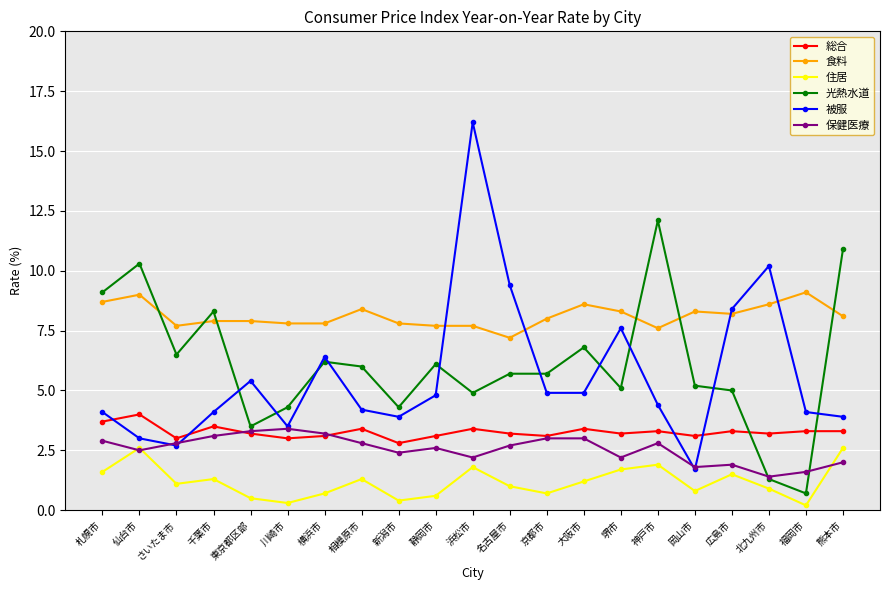

Reading left to right, extract all data points from this chart.

総合: 札幌市=3.7	仙台市=4.0	さいたま市=3.0	千葉市=3.5	東京都区部=3.2	川崎市=3.0	横浜市=3.1	相模原市=3.4	新潟市=2.8	静岡市=3.1	浜松市=3.4	名古屋市=3.2	京都市=3.1	大阪市=3.4	堺市=3.2	神戸市=3.3	岡山市=3.1	広島市=3.3	北九州市=3.2	福岡市=3.3	熊本市=3.3
食料: 札幌市=8.7	仙台市=9.0	さいたま市=7.7	千葉市=7.9	東京都区部=7.9	川崎市=7.8	横浜市=7.8	相模原市=8.4	新潟市=7.8	静岡市=7.7	浜松市=7.7	名古屋市=7.2	京都市=8.0	大阪市=8.6	堺市=8.3	神戸市=7.6	岡山市=8.3	広島市=8.2	北九州市=8.6	福岡市=9.1	熊本市=8.1
住居: 札幌市=1.6	仙台市=2.6	さいたま市=1.1	千葉市=1.3	東京都区部=0.5	川崎市=0.3	横浜市=0.7	相模原市=1.3	新潟市=0.4	静岡市=0.6	浜松市=1.8	名古屋市=1.0	京都市=0.7	大阪市=1.2	堺市=1.7	神戸市=1.9	岡山市=0.8	広島市=1.5	北九州市=0.9	福岡市=0.2	熊本市=2.6
光熱水道: 札幌市=9.1	仙台市=10.3	さいたま市=6.5	千葉市=8.3	東京都区部=3.5	川崎市=4.3	横浜市=6.2	相模原市=6.0	新潟市=4.3	静岡市=6.1	浜松市=4.9	名古屋市=5.7	京都市=5.7	大阪市=6.8	堺市=5.1	神戸市=12.1	岡山市=5.2	広島市=5.0	北九州市=1.3	福岡市=0.7	熊本市=10.9
被服: 札幌市=4.1	仙台市=3.0	さいたま市=2.7	千葉市=4.1	東京都区部=5.4	川崎市=3.5	横浜市=6.4	相模原市=4.2	新潟市=3.9	静岡市=4.8	浜松市=16.2	名古屋市=9.4	京都市=4.9	大阪市=4.9	堺市=7.6	神戸市=4.4	岡山市=1.7	広島市=8.4	北九州市=10.2	福岡市=4.1	熊本市=3.9
保健医療: 札幌市=2.9	仙台市=2.5	さいたま市=2.8	千葉市=3.1	東京都区部=3.3	川崎市=3.4	横浜市=3.2	相模原市=2.8	新潟市=2.4	静岡市=2.6	浜松市=2.2	名古屋市=2.7	京都市=3.0	大阪市=3.0	堺市=2.2	神戸市=2.8	岡山市=1.8	広島市=1.9	北九州市=1.4	福岡市=1.6	熊本市=2.0